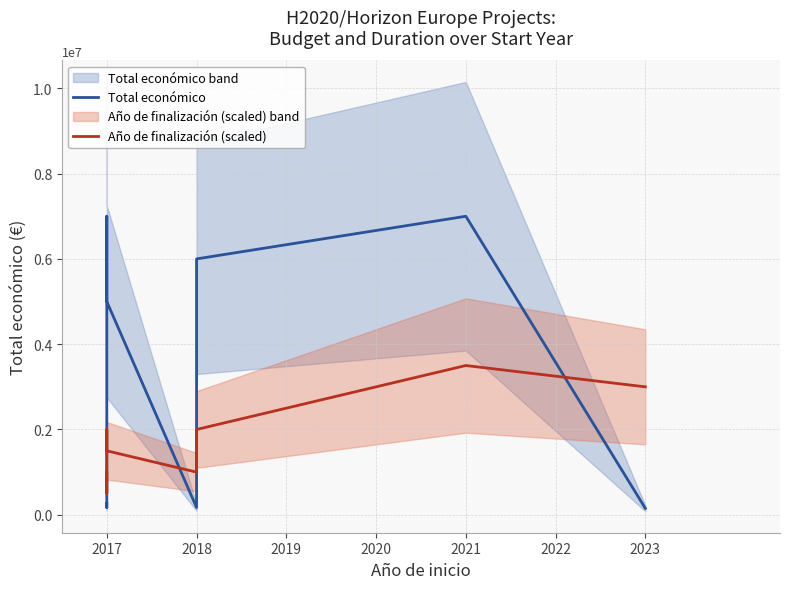

The Total económico series shows 3312611 at 2017. True or false?

False